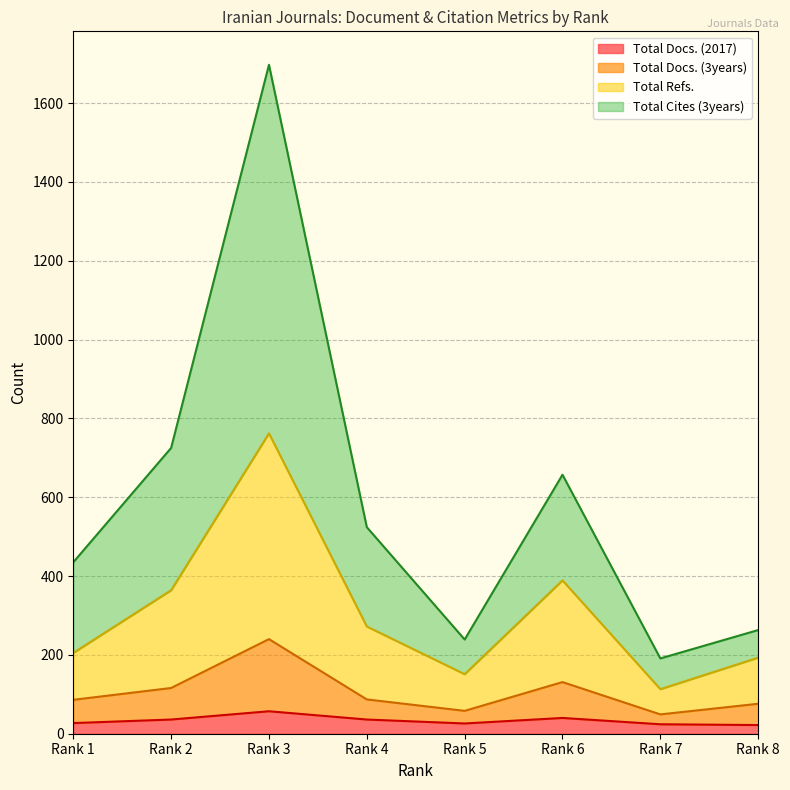

Rank the series by their maximum value, from lowest to highest.

Total Docs. (2017), Total Docs. (3years), Total Refs., Total Cites (3years)